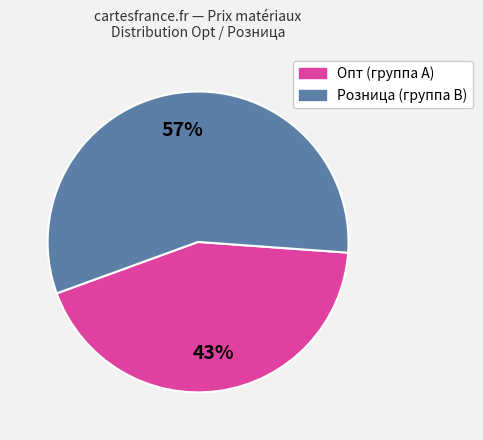

Is there a majority slice in this chart?

Yes